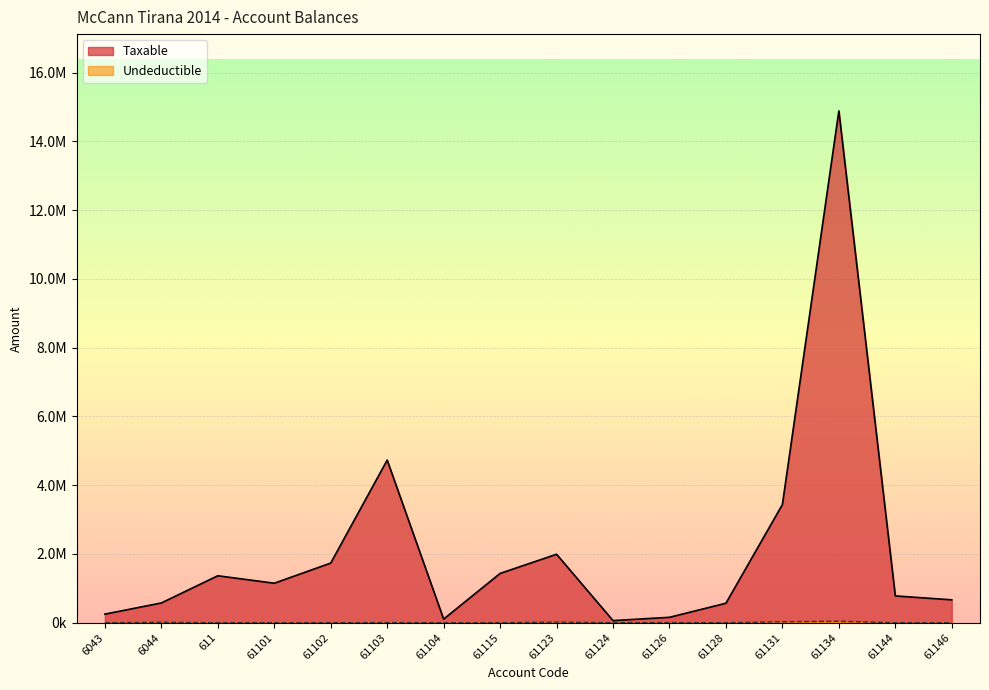

What is the difference between the highest and lowest values at 61103?

4727226.9